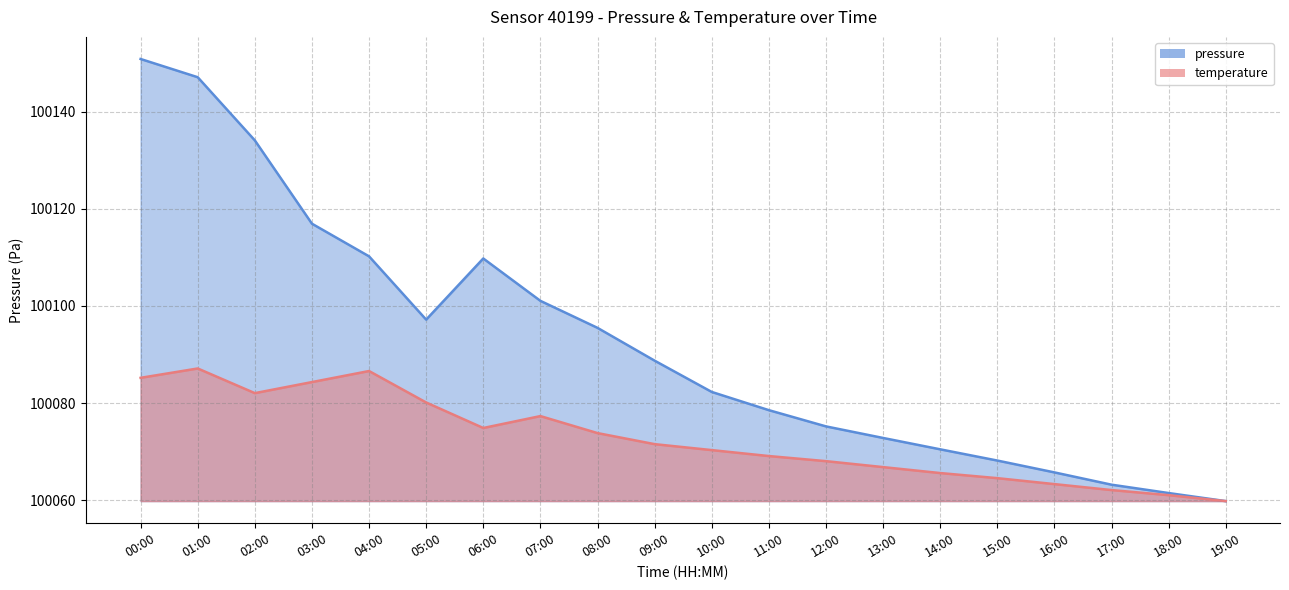

Where is temperature nearest to the value 100073?

08:00